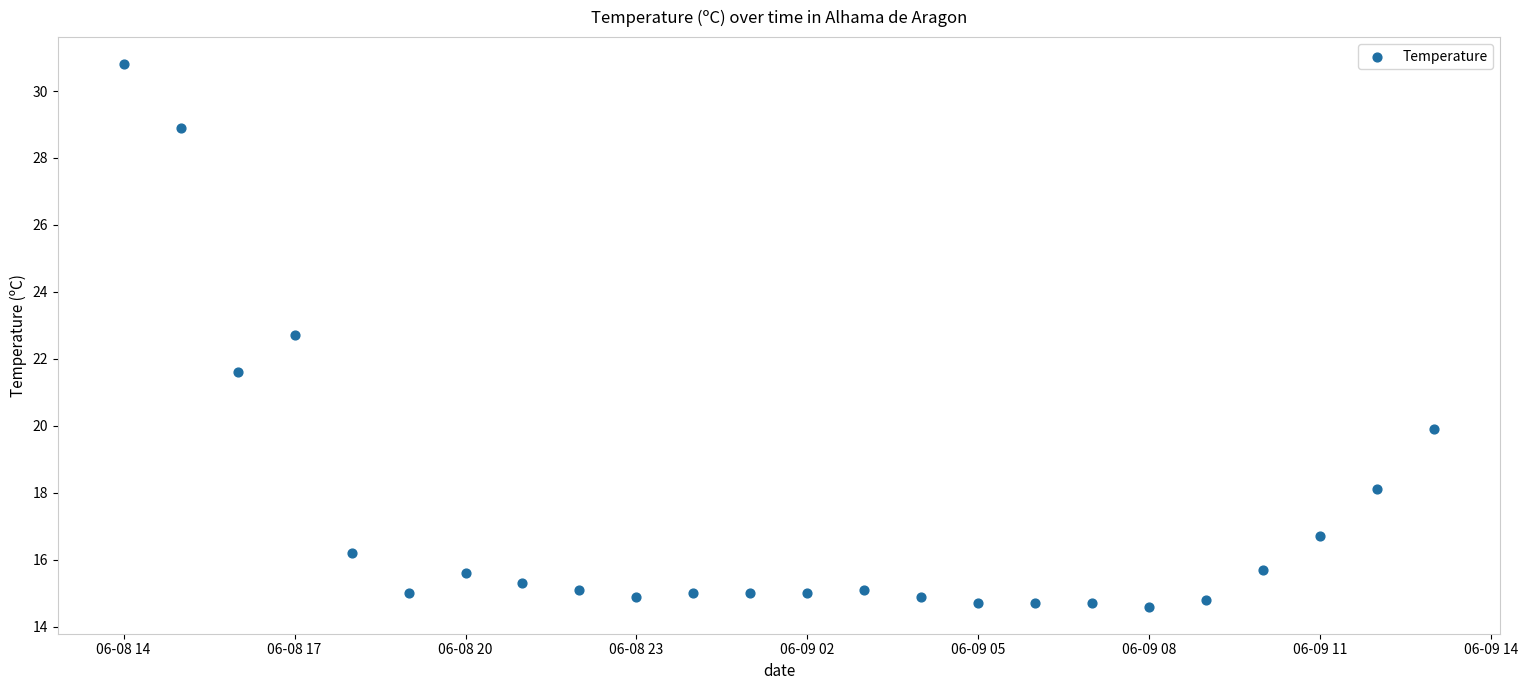

What is the range of Y values (max minus min)?

16.2